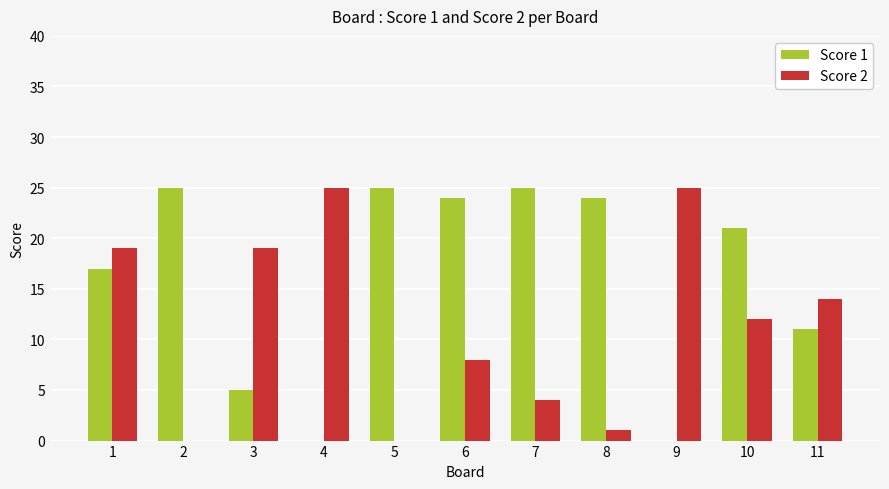

What is the highest value of the Score 1 series?

25